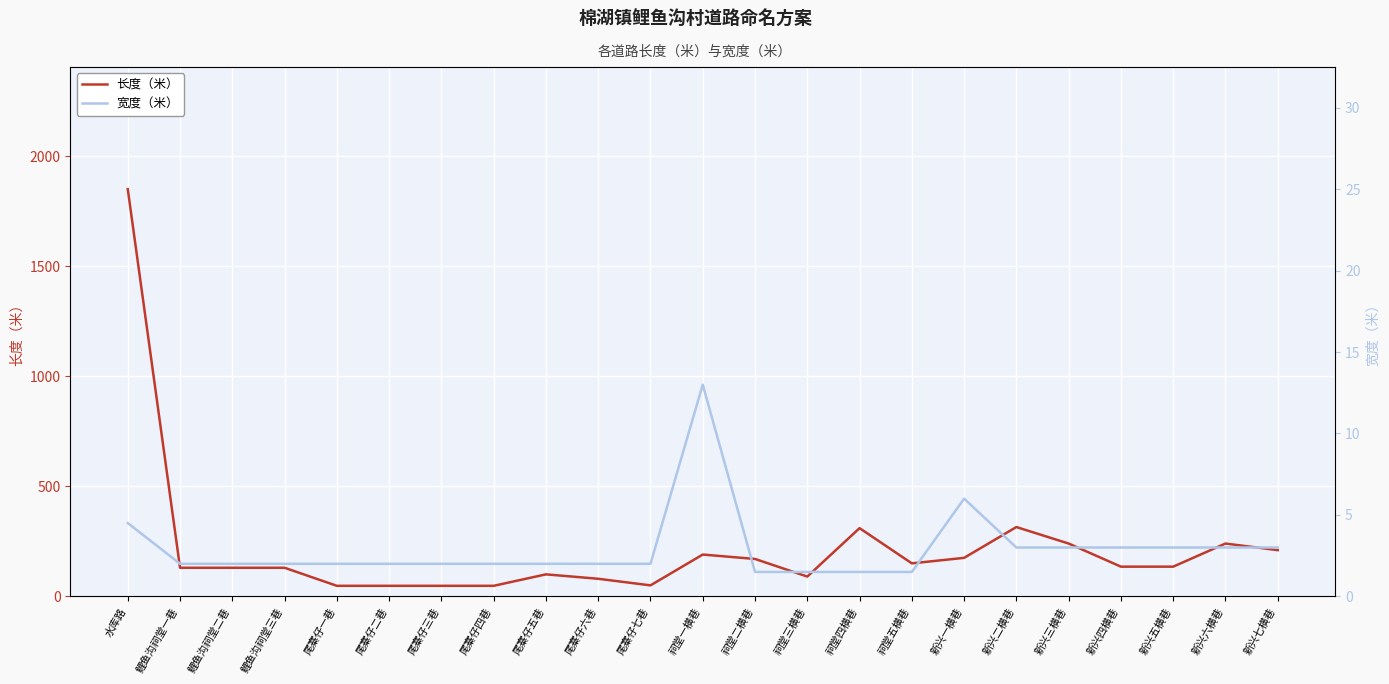

True or false: 宽度（米） and 长度（米） intersect in this chart.

False